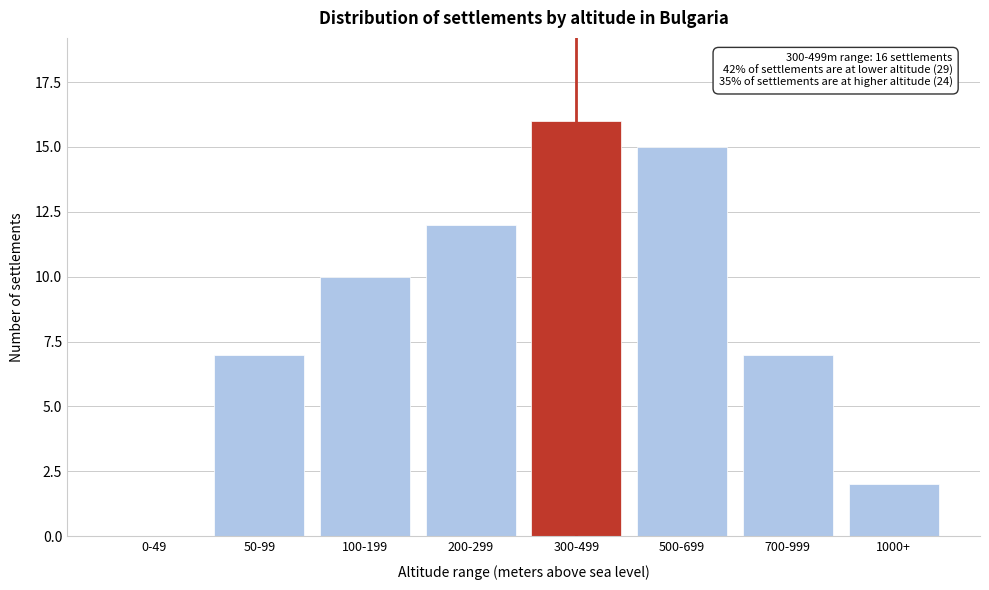

Reading left to right, list all the values displayed in this chart.

0-49=0	50-99=7	100-199=10	200-299=12	300-499=16	500-699=15	700-999=7	1000+=2